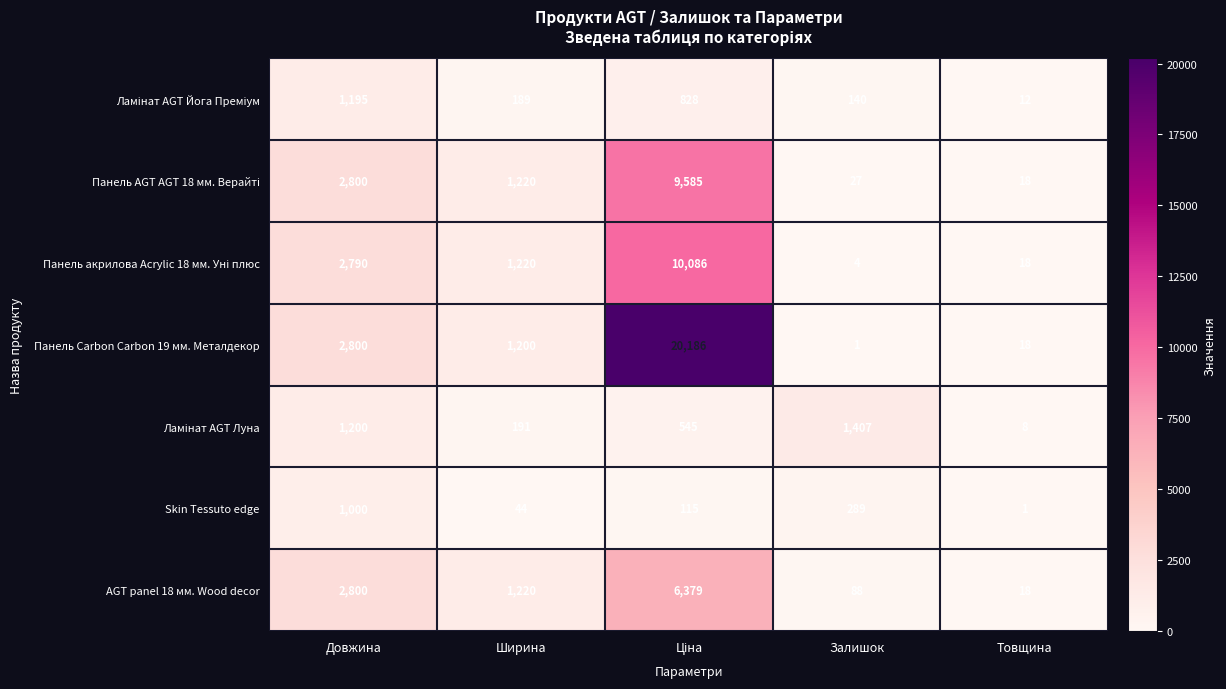

Which category has the lowest value in the Skin Tessuto edge series?

Товщина